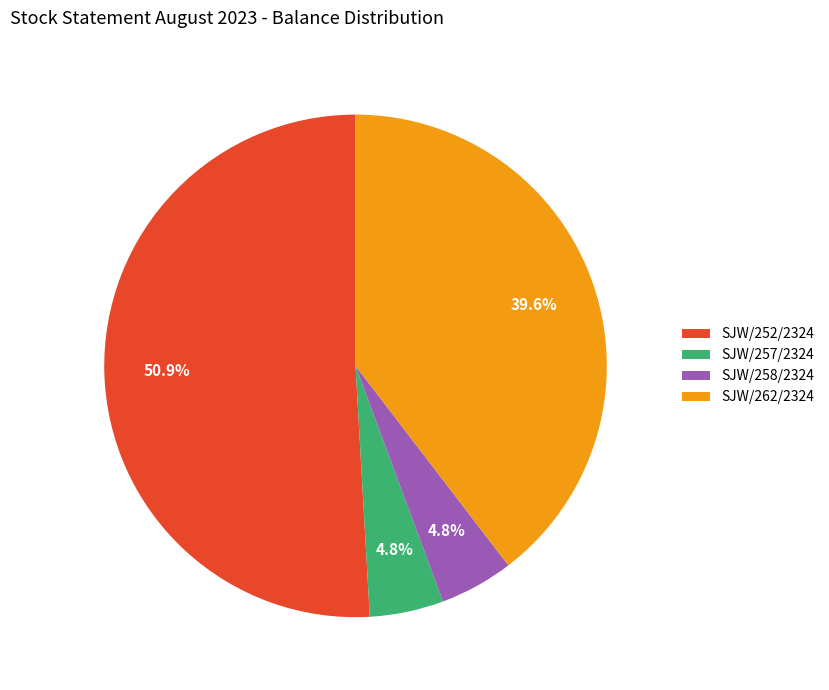

To the nearest percent, what portion does SJW/258/2324 represent?

5%